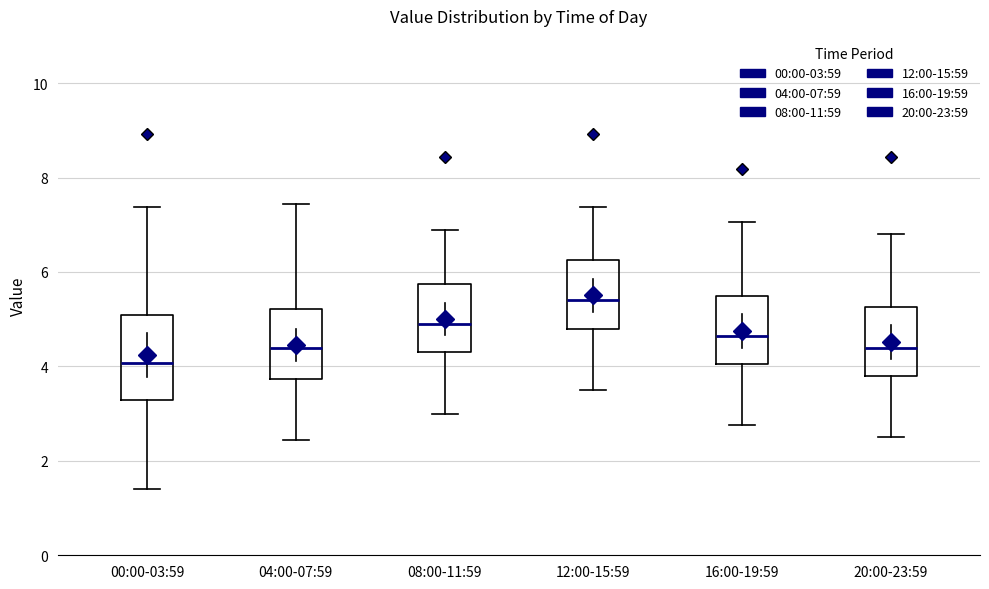

Where is the lower edge of the box for 12:00-15:59 on the y-axis? The values are not printed on the chart, so give them approximately, as read against the axis.

4.8